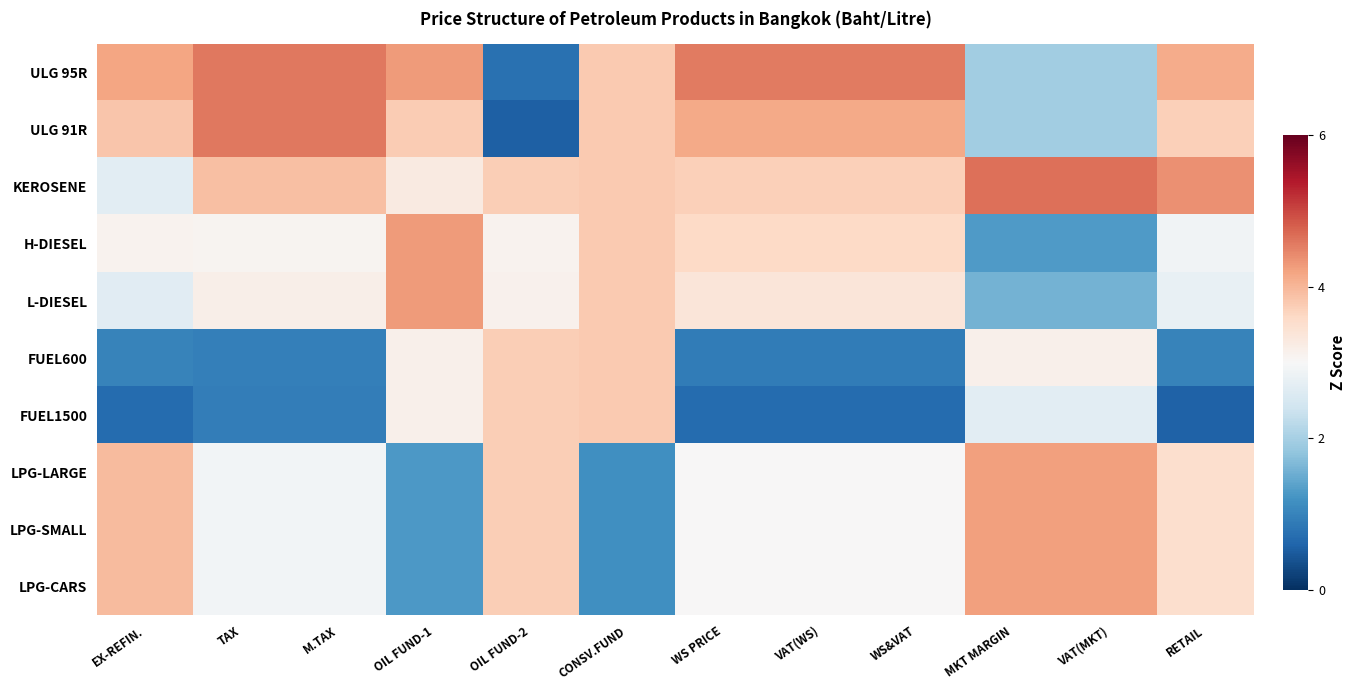

Reading left to right, extract all data points from this chart.

ULG 95R: EX-REFIN.=1.0	TAX=1.3	M.TAX=1.3	OIL FUND-1=1.1	OIL FUND-2=-1.9	CONSV.FUND=0.7	WS PRICE=1.3	VAT(WS)=1.3	WS&VAT=1.3	MKT MARGIN=-0.9	VAT(MKT)=-0.9	RETAIL=0.9
ULG 91R: EX-REFIN.=0.7	TAX=1.3	M.TAX=1.3	OIL FUND-1=0.6	OIL FUND-2=-2.0	CONSV.FUND=0.7	WS PRICE=1.0	VAT(WS)=1.0	WS&VAT=1.0	MKT MARGIN=-0.9	VAT(MKT)=-0.9	RETAIL=0.6
KEROSENE: EX-REFIN.=-0.3	TAX=0.7	M.TAX=0.7	OIL FUND-1=0.2	OIL FUND-2=0.6	CONSV.FUND=0.7	WS PRICE=0.6	VAT(WS)=0.6	WS&VAT=0.6	MKT MARGIN=1.4	VAT(MKT)=1.4	RETAIL=1.2
H-DIESEL: EX-REFIN.=0.1	TAX=0.1	M.TAX=0.1	OIL FUND-1=1.1	OIL FUND-2=0.1	CONSV.FUND=0.7	WS PRICE=0.5	VAT(WS)=0.5	WS&VAT=0.5	MKT MARGIN=-1.4	VAT(MKT)=-1.4	RETAIL=-0.1
L-DIESEL: EX-REFIN.=-0.3	TAX=0.2	M.TAX=0.2	OIL FUND-1=1.1	OIL FUND-2=0.1	CONSV.FUND=0.7	WS PRICE=0.3	VAT(WS)=0.3	WS&VAT=0.3	MKT MARGIN=-1.2	VAT(MKT)=-1.2	RETAIL=-0.2
FUEL600: EX-REFIN.=-1.7	TAX=-1.7	M.TAX=-1.7	OIL FUND-1=0.1	OIL FUND-2=0.6	CONSV.FUND=0.7	WS PRICE=-1.7	VAT(WS)=-1.7	WS&VAT=-1.7	MKT MARGIN=0.1	VAT(MKT)=0.1	RETAIL=-1.7
FUEL1500: EX-REFIN.=-1.9	TAX=-1.7	M.TAX=-1.7	OIL FUND-1=0.1	OIL FUND-2=0.6	CONSV.FUND=0.7	WS PRICE=-1.9	VAT(WS)=-1.9	WS&VAT=-1.9	MKT MARGIN=-0.3	VAT(MKT)=-0.3	RETAIL=-2.0
LPG-LARGE: EX-REFIN.=0.8	TAX=-0.1	M.TAX=-0.1	OIL FUND-1=-1.4	OIL FUND-2=0.6	CONSV.FUND=-1.5	WS PRICE=0.0	VAT(WS)=0.0	WS&VAT=0.0	MKT MARGIN=1.0	VAT(MKT)=1.0	RETAIL=0.4
LPG-SMALL: EX-REFIN.=0.8	TAX=-0.1	M.TAX=-0.1	OIL FUND-1=-1.4	OIL FUND-2=0.6	CONSV.FUND=-1.5	WS PRICE=0.0	VAT(WS)=0.0	WS&VAT=0.0	MKT MARGIN=1.0	VAT(MKT)=1.0	RETAIL=0.4
LPG-CARS: EX-REFIN.=0.8	TAX=-0.1	M.TAX=-0.1	OIL FUND-1=-1.4	OIL FUND-2=0.6	CONSV.FUND=-1.5	WS PRICE=0.0	VAT(WS)=0.0	WS&VAT=0.0	MKT MARGIN=1.0	VAT(MKT)=1.0	RETAIL=0.4